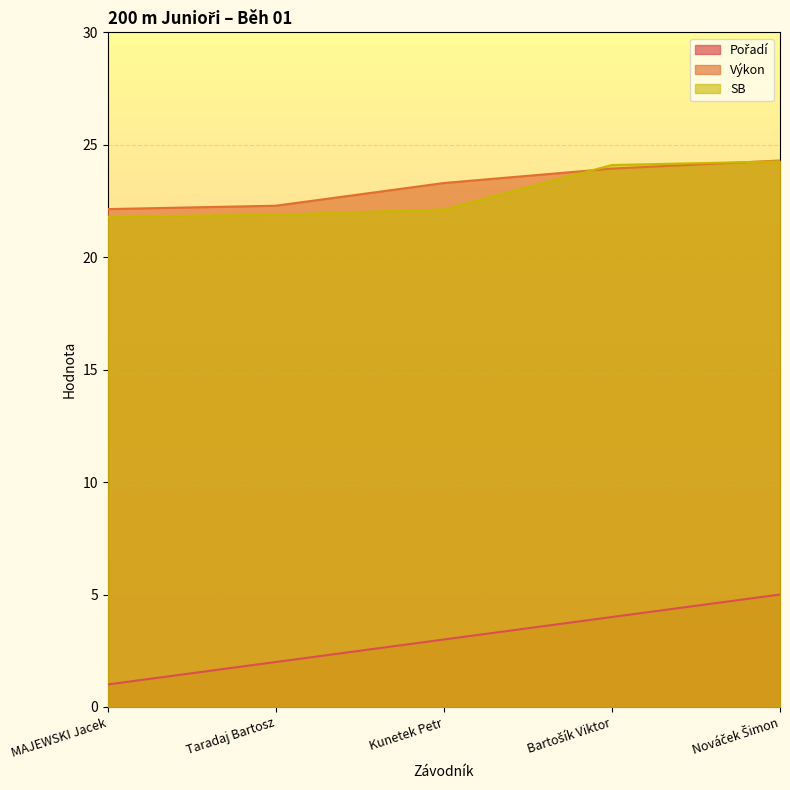

True or false: Výkon and Pořadí intersect in this chart.

False